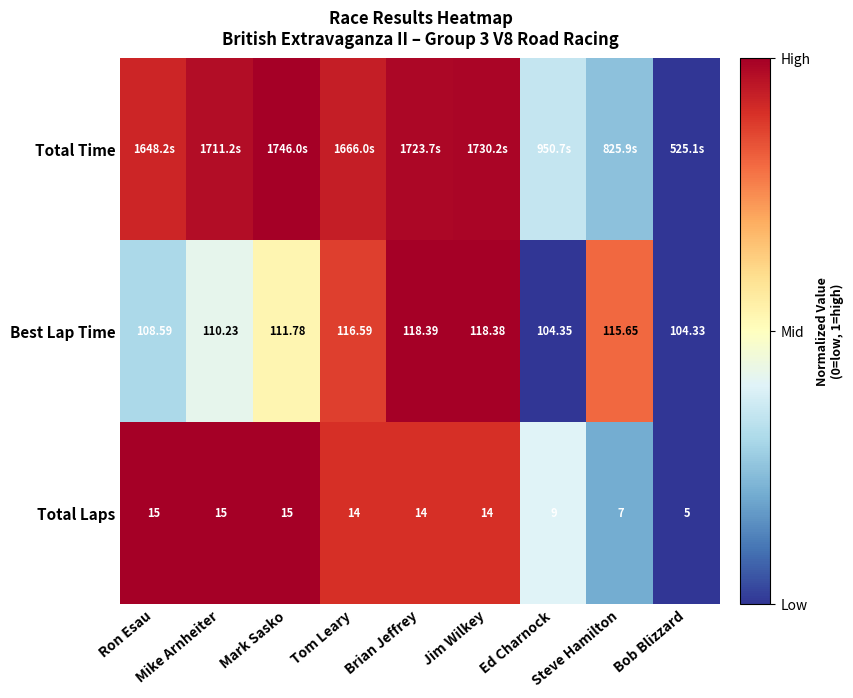

Rank the categories by Total Time value from highest to lowest.

Mark Sasko, Jim Wilkey, Brian Jeffrey, Mike Arnheiter, Tom Leary, Ron Esau, Ed Charnock, Steve Hamilton, Bob Blizzard